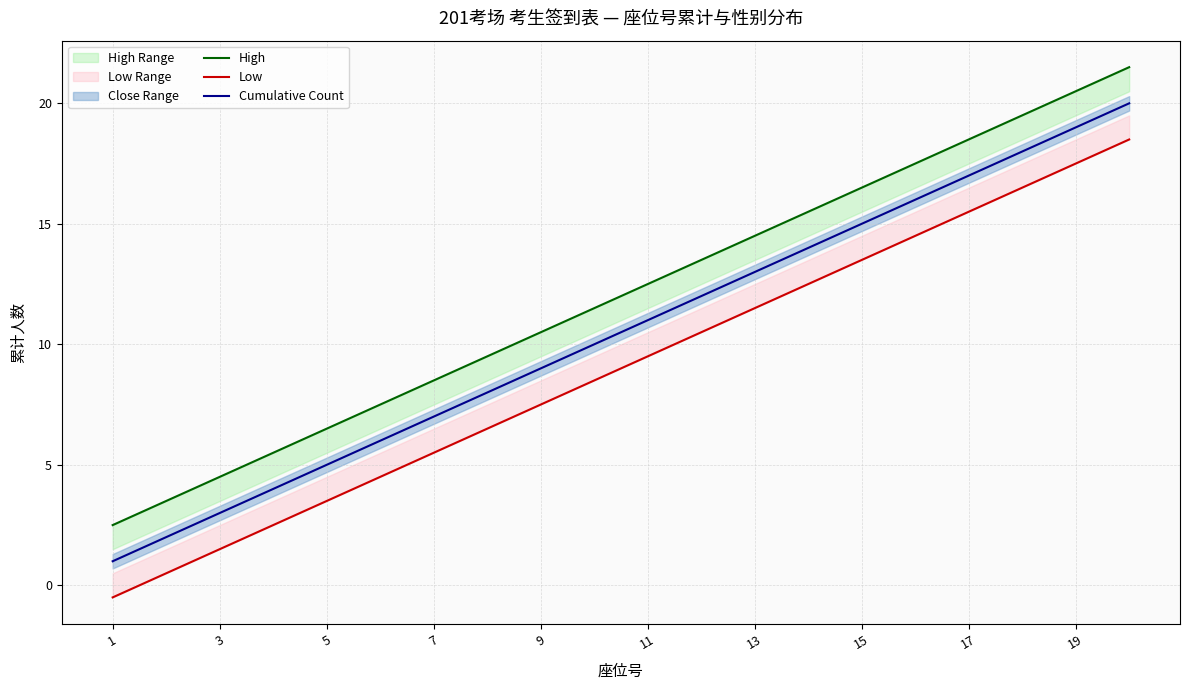

Reading left to right, extract all data points from this chart.

High: 2.5	3.5	4.5	5.5	6.5	7.5	8.5	9.5	10.5	11.5	12.5	13.5	14.5	15.5	16.5	17.5	18.5	19.5	20.5	21.5
Low: -0.5	0.5	1.5	2.5	3.5	4.5	5.5	6.5	7.5	8.5	9.5	10.5	11.5	12.5	13.5	14.5	15.5	16.5	17.5	18.5
Cumulative Count: 1.0	2.0	3.0	4.0	5.0	6.0	7.0	8.0	9.0	10.0	11.0	12.0	13.0	14.0	15.0	16.0	17.0	18.0	19.0	20.0